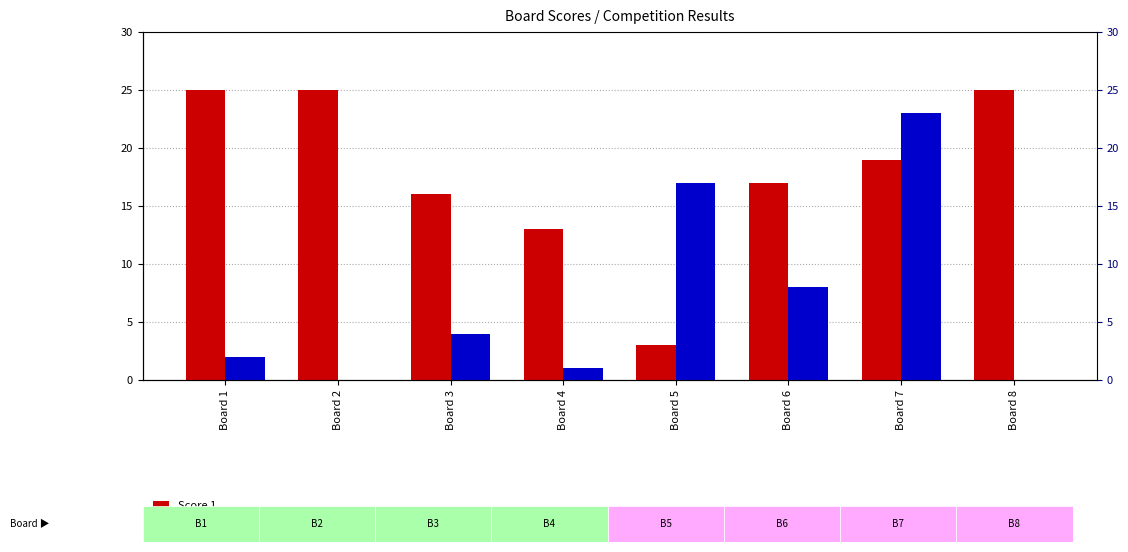

Is the value of Score 1 at Board 6 greater than the value of Score 2 at Board 1?

Yes